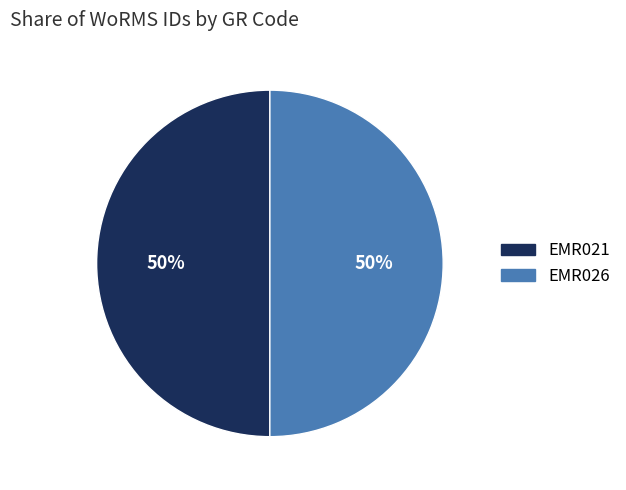

Is it true that EMR021 is 57% of the pie?

False